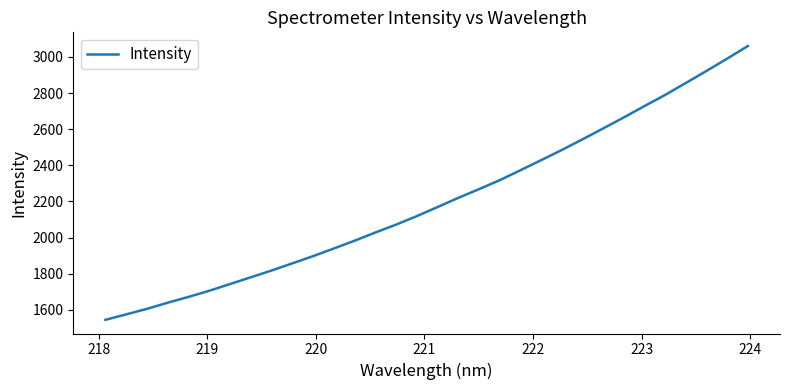

What is the greatest value displayed?

3060.7